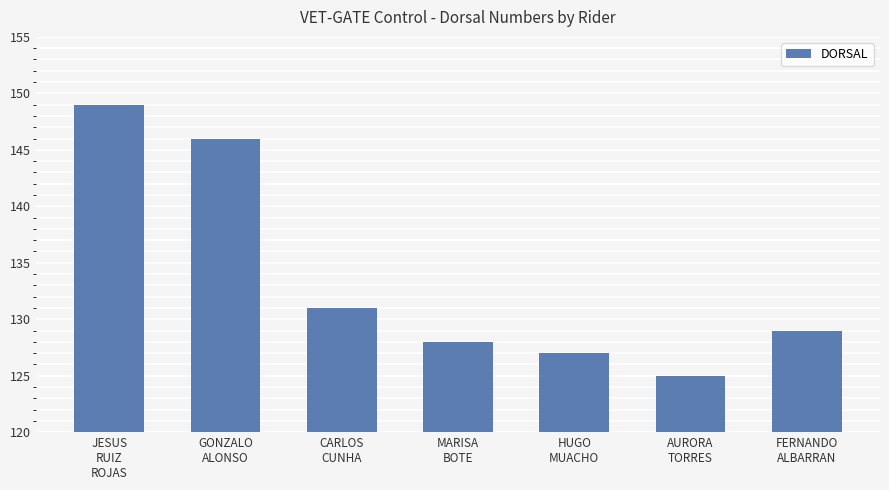

Reading left to right, list all the values displayed in this chart.

JESUS
RUIZ
ROJAS=149	GONZALO
ALONSO=146	CARLOS
CUNHA=131	MARISA
BOTE=128	HUGO
MUACHO=127	AURORA
TORRES=125	FERNANDO
ALBARRAN=129